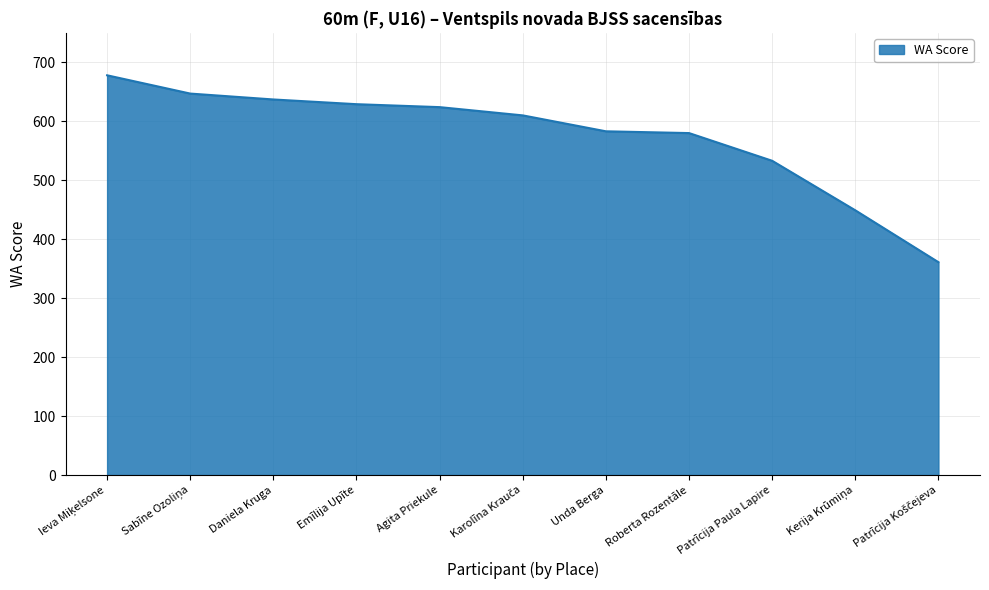

At which label is the value closest to 519?

Patrīcija Paula Lapire